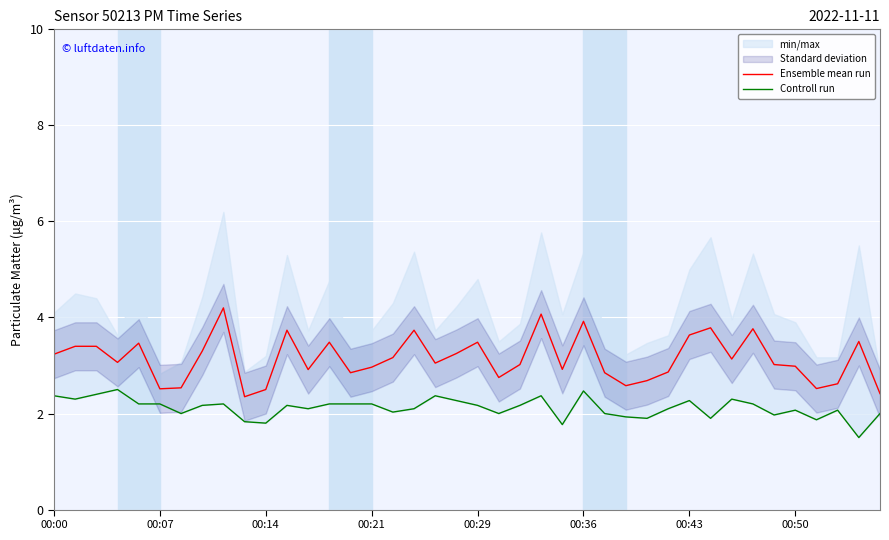

How many lines are shown in the chart?

2